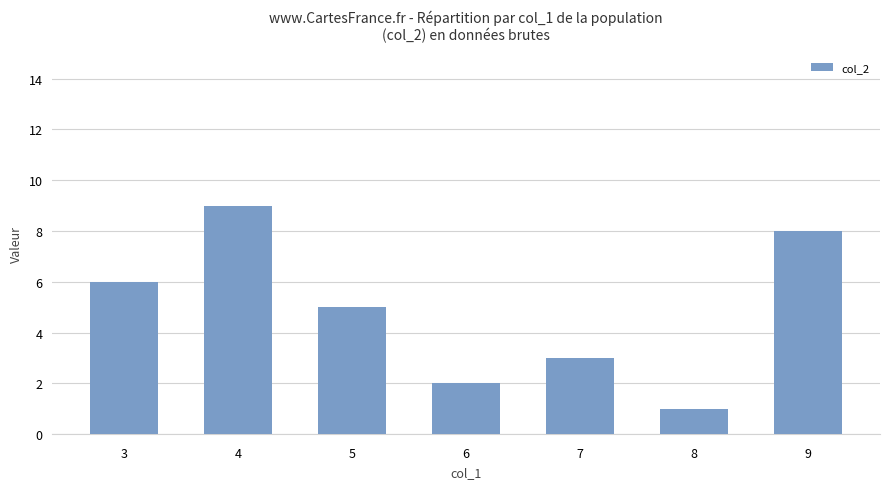

What is the ratio of the value at 7 to the value at 6?

1.5